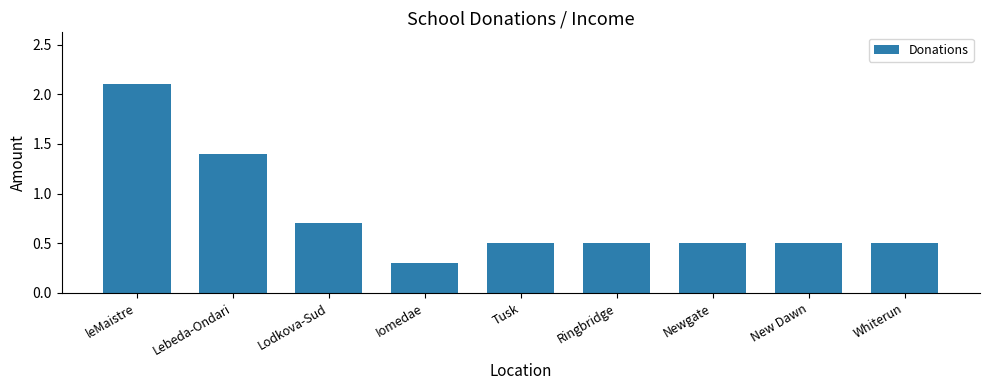

Count the number of data series in this chart.

1